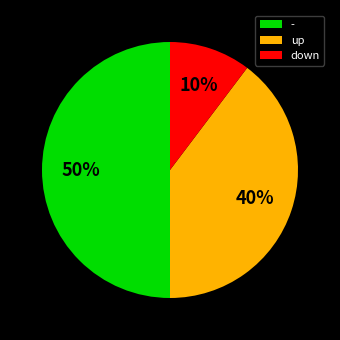

What is the largest slice in the pie chart?

-